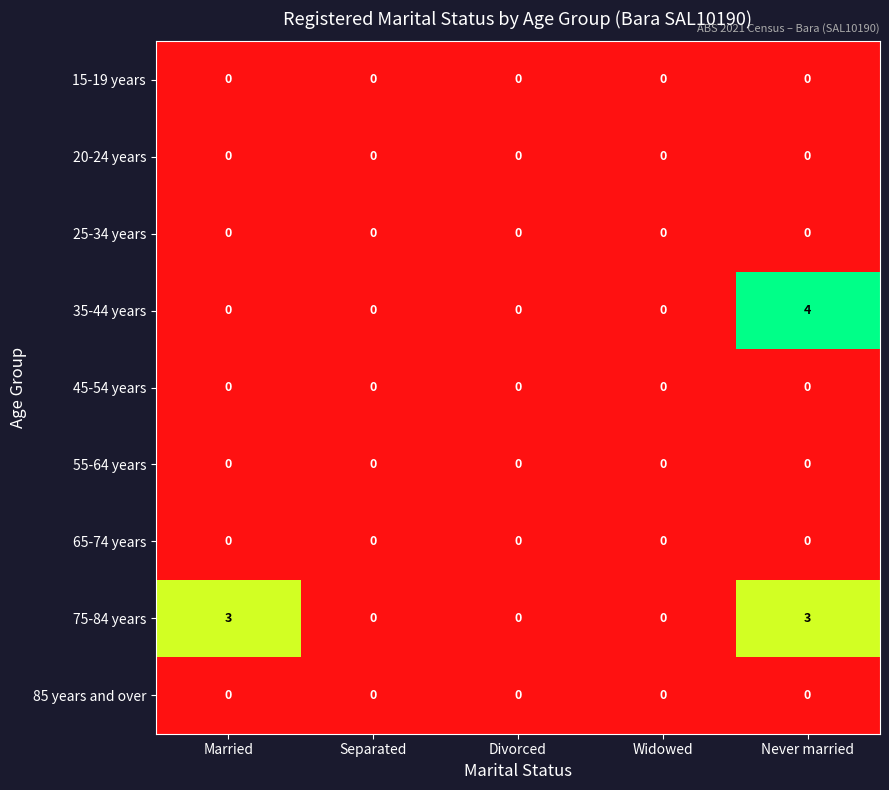

What is the difference between the highest and lowest values at Never married?

4